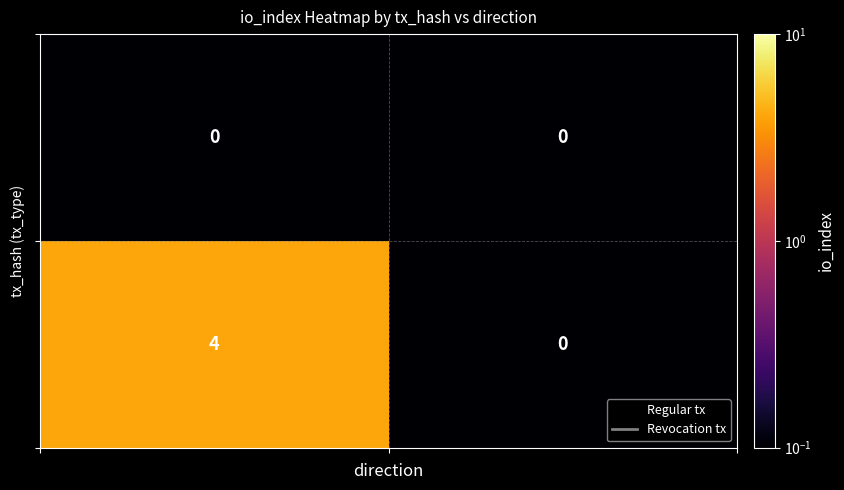

What is the maximum value shown in the chart?

4